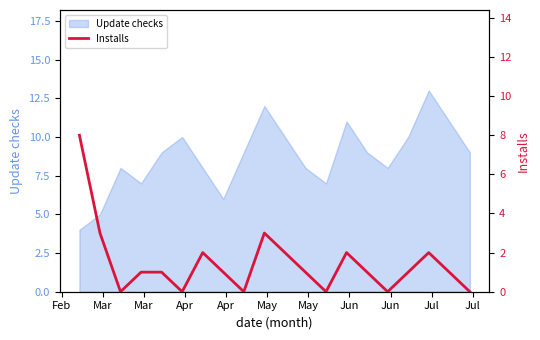

What is the highest value of the Update checks series?

13